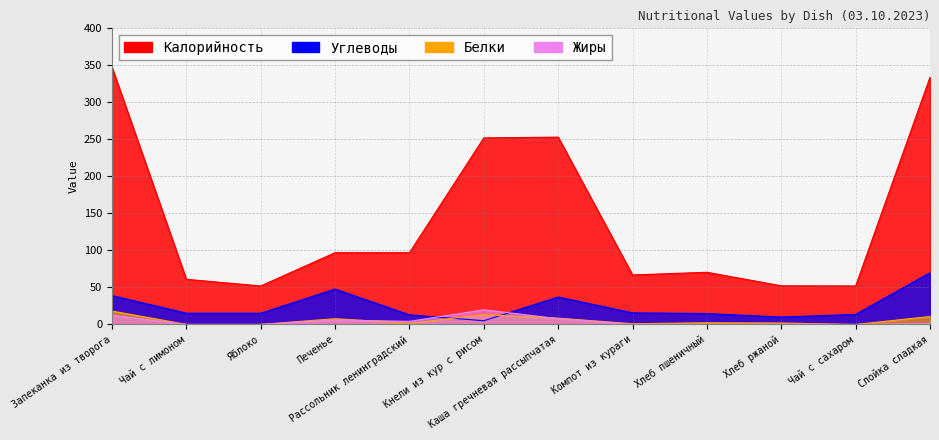

What is the minimum value for Углеводы?

5.1